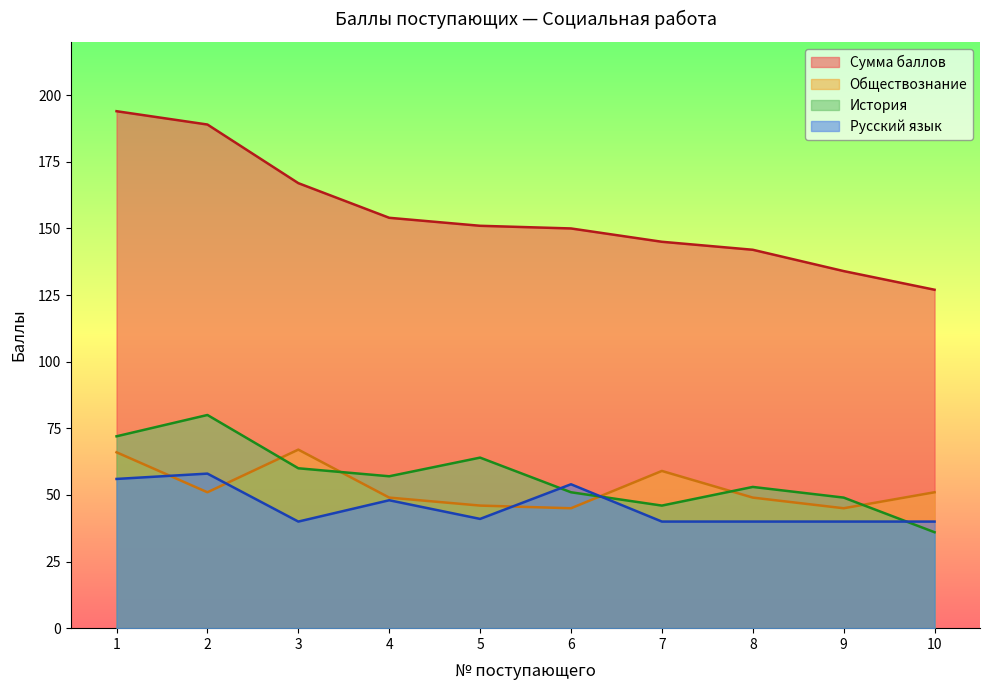

What is the highest value of the Обществознание series?

67